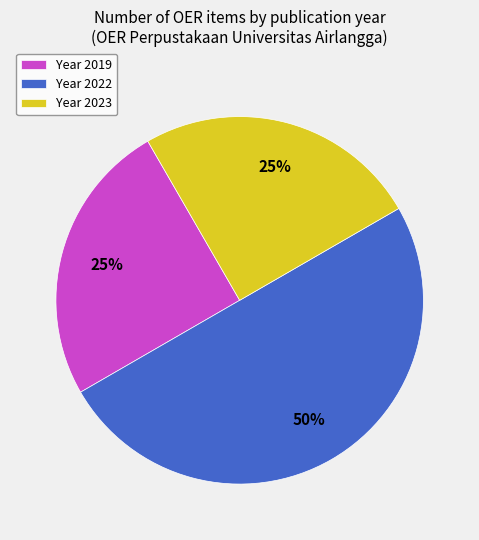

How many slices are in this pie chart?

3